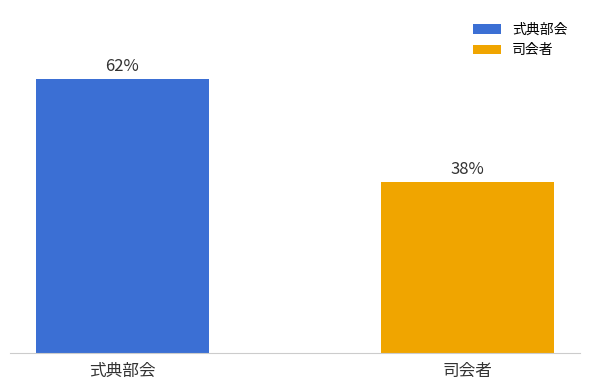

The chart shows a value of 2 at 式典部会. True or false?

False